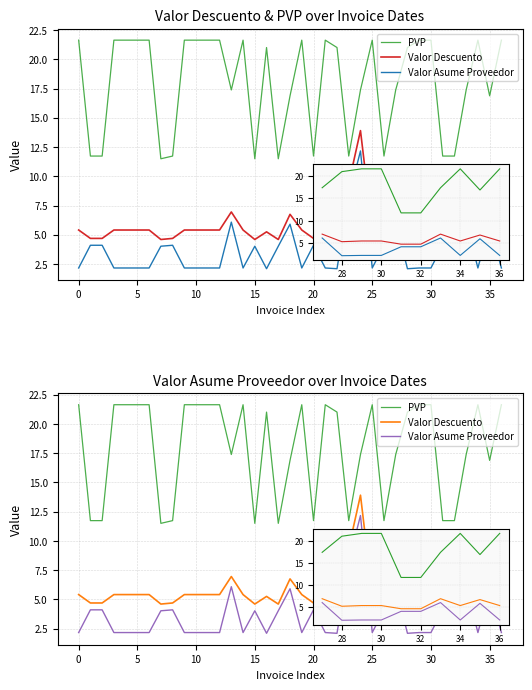

Is the value of PVP at 36 greater than the value of Valor Descuento at 29?

Yes